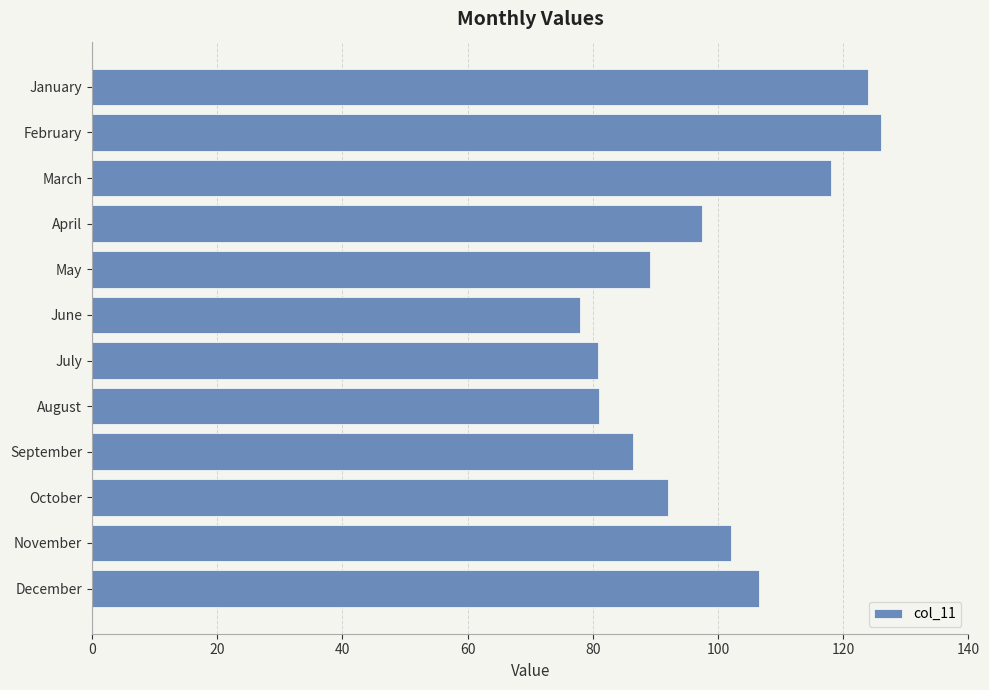

Count the number of data series in this chart.

1